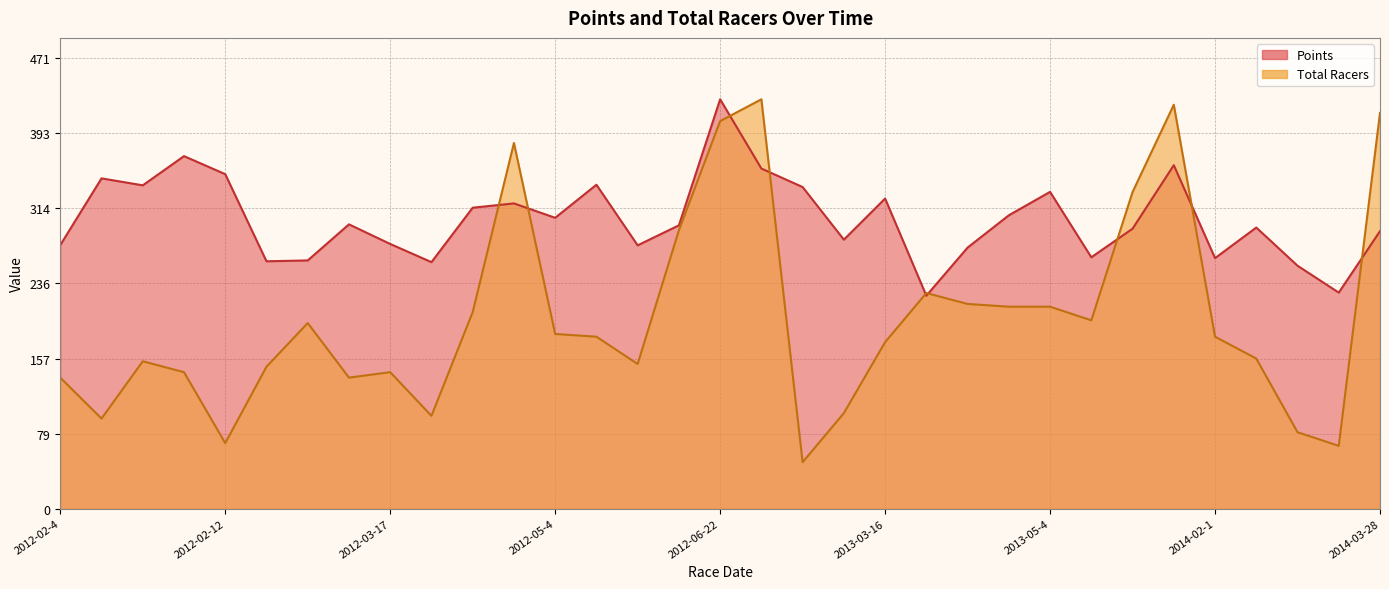

Is the value of Points at 2013-05-4 greater than the value of Total Racers at 2014-02-22?

Yes